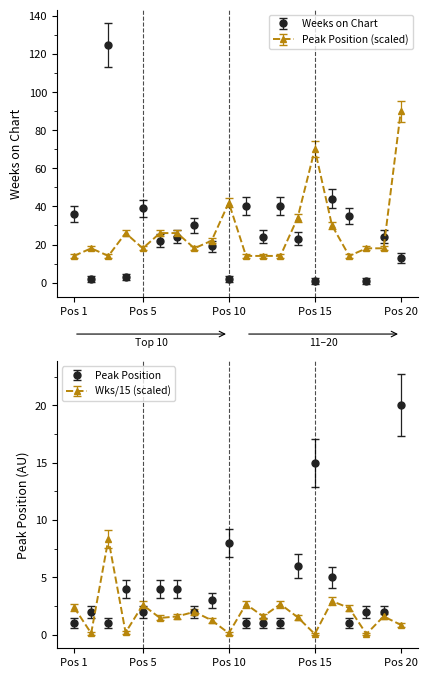

In Weeks on Chart, how many points are lower than both neighbors (excluding endpoints)?

7